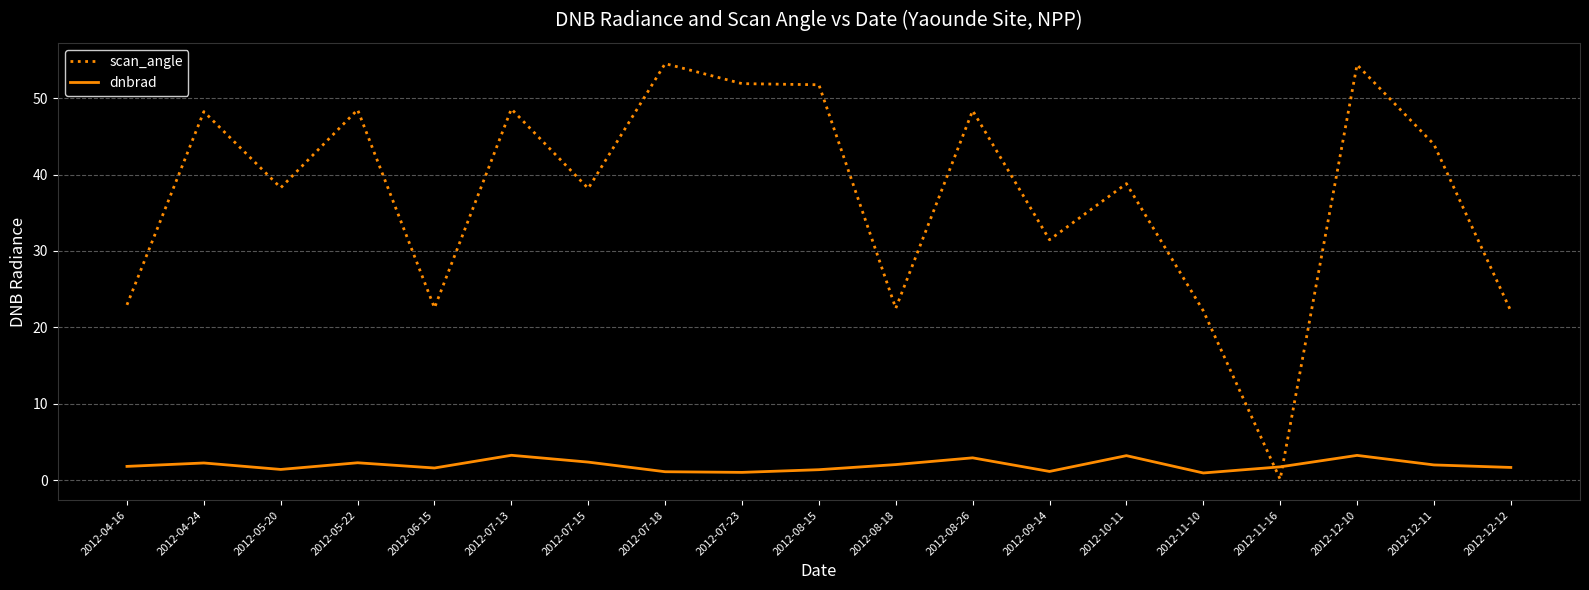

True or false: scan_angle has more than 2 interior local peaks.

True